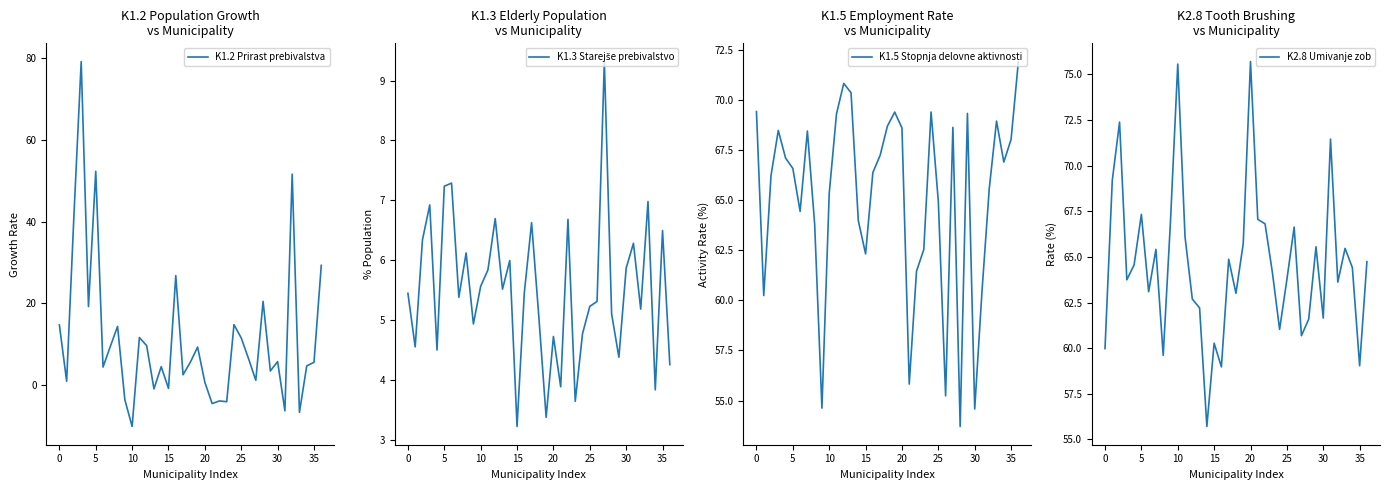

The value of K1.5 Stopnja delovne aktivnosti at 30 is 54.6. True or false?

True